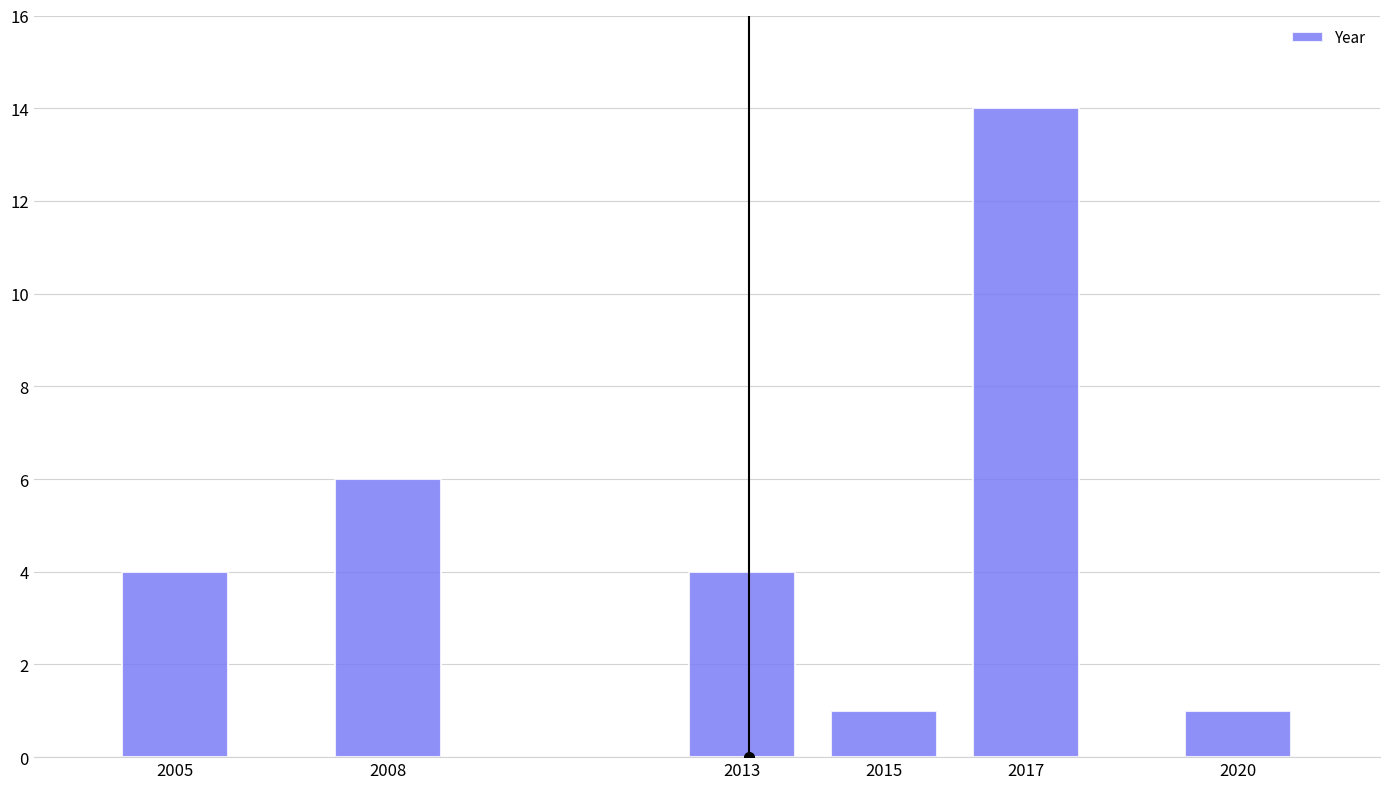

Reading left to right, what are all the values shown in this chart?

4	6	4	1	14	1